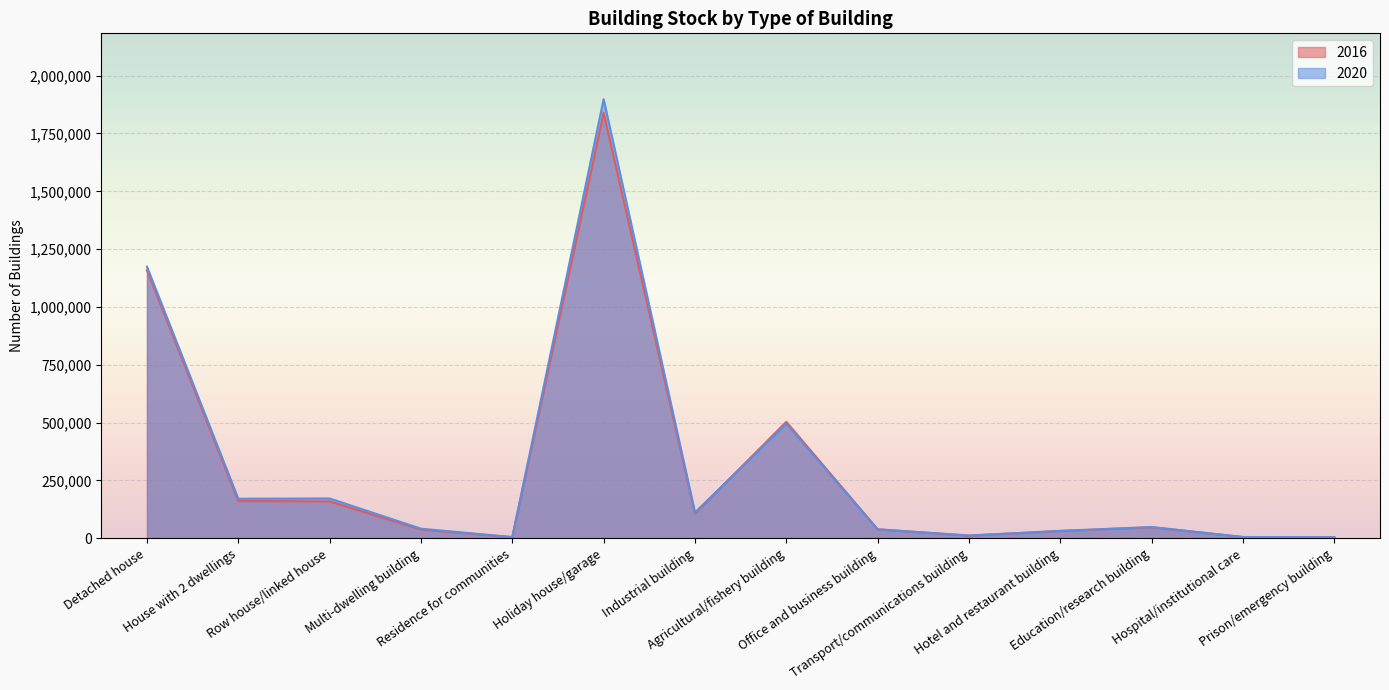

At which label does 2020 reach its minimum?

Prison/emergency building